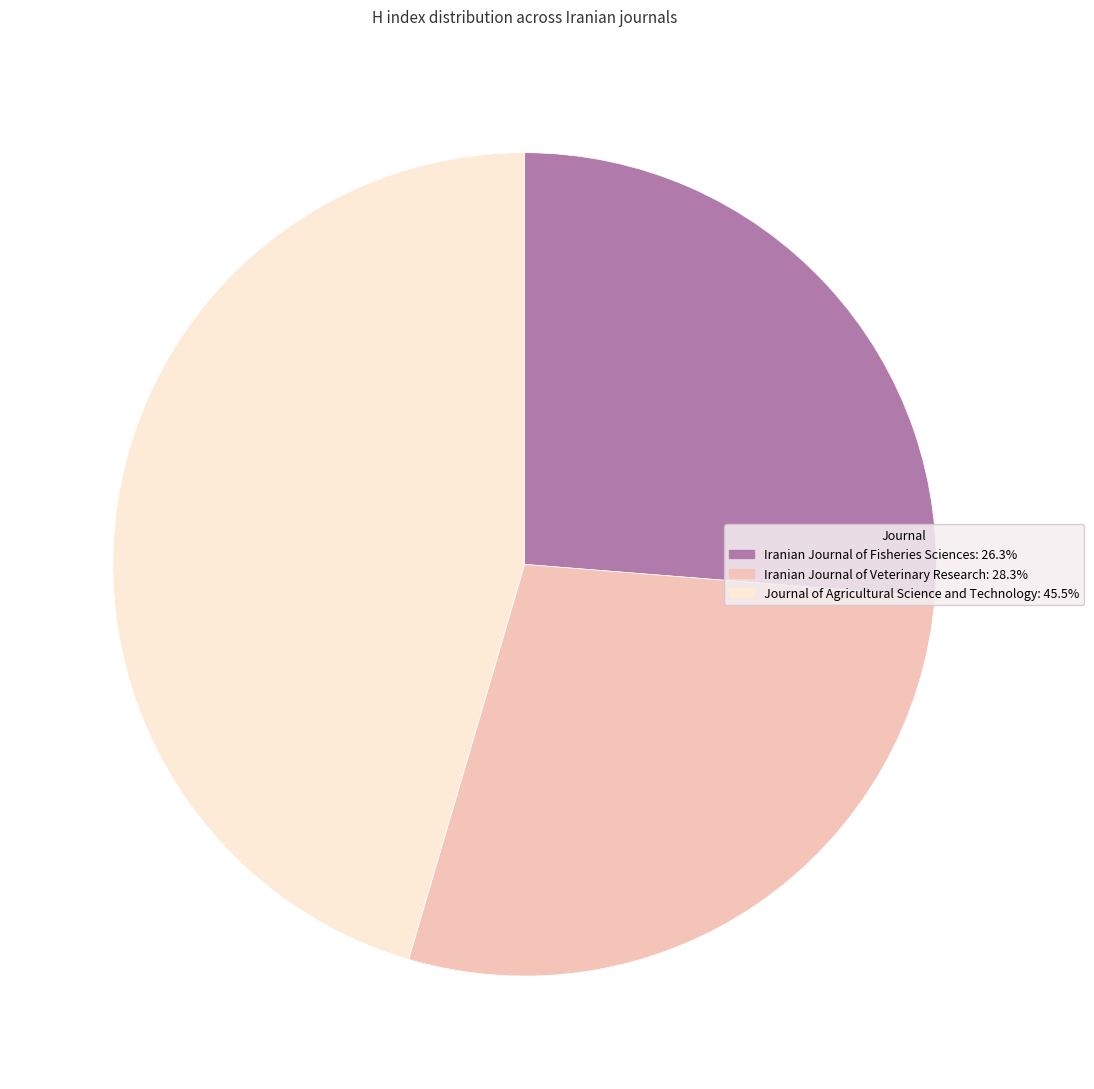

Rank the categories by value from highest to lowest.

Journal of Agricultural Science and Technology, Iranian Journal of Veterinary Research, Iranian Journal of Fisheries Sciences